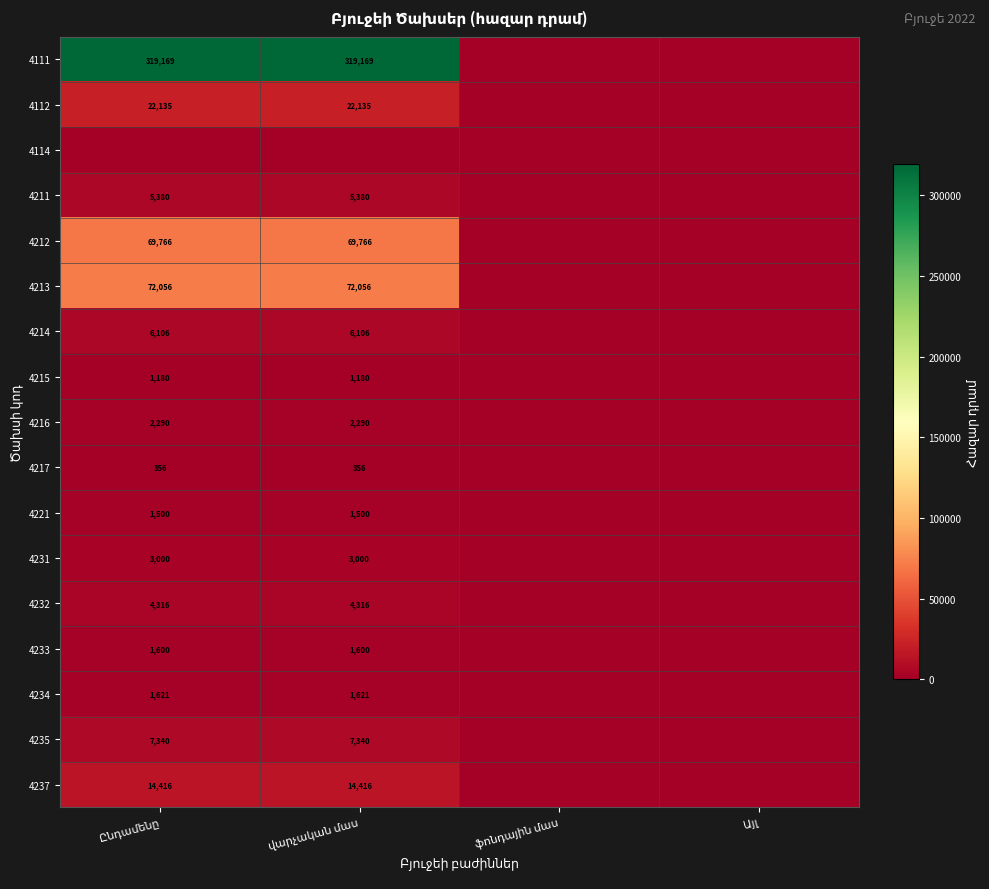

What is the total value across all series at Ընդամենը?

532232.6